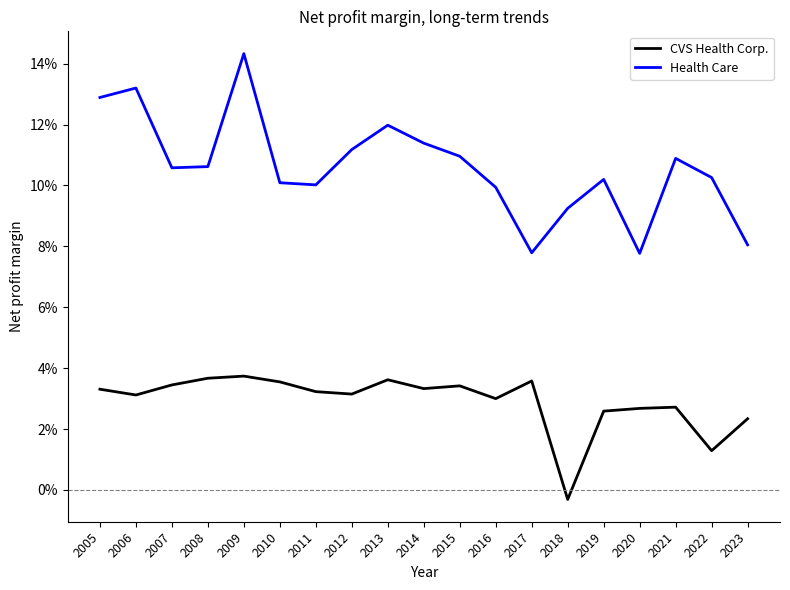

True or false: Health Care and CVS Health Corp. cross at least once.

False